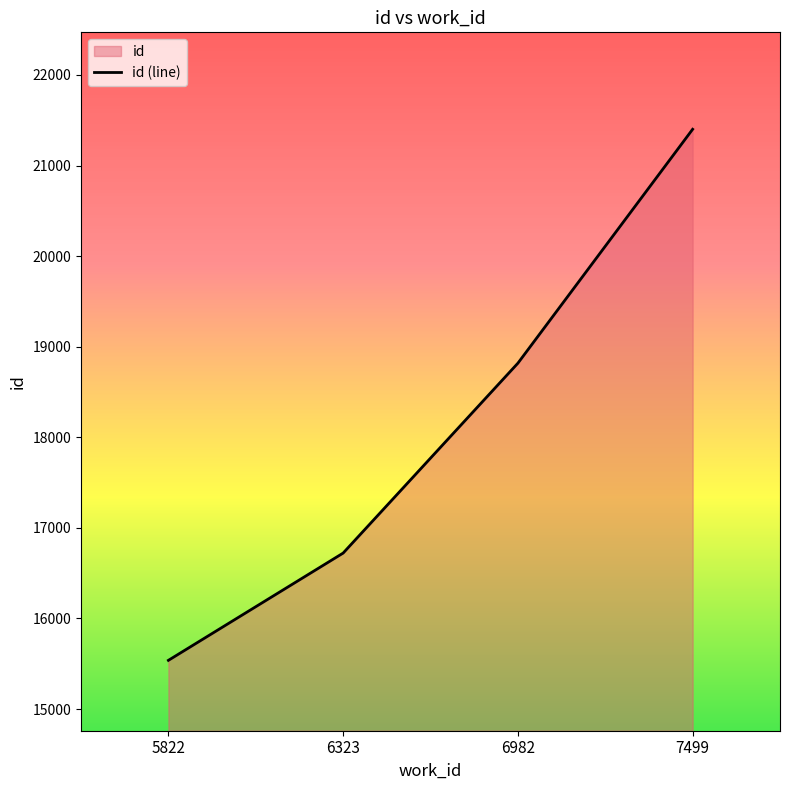

True or false: the data has more than 1 interior local peaks.

False